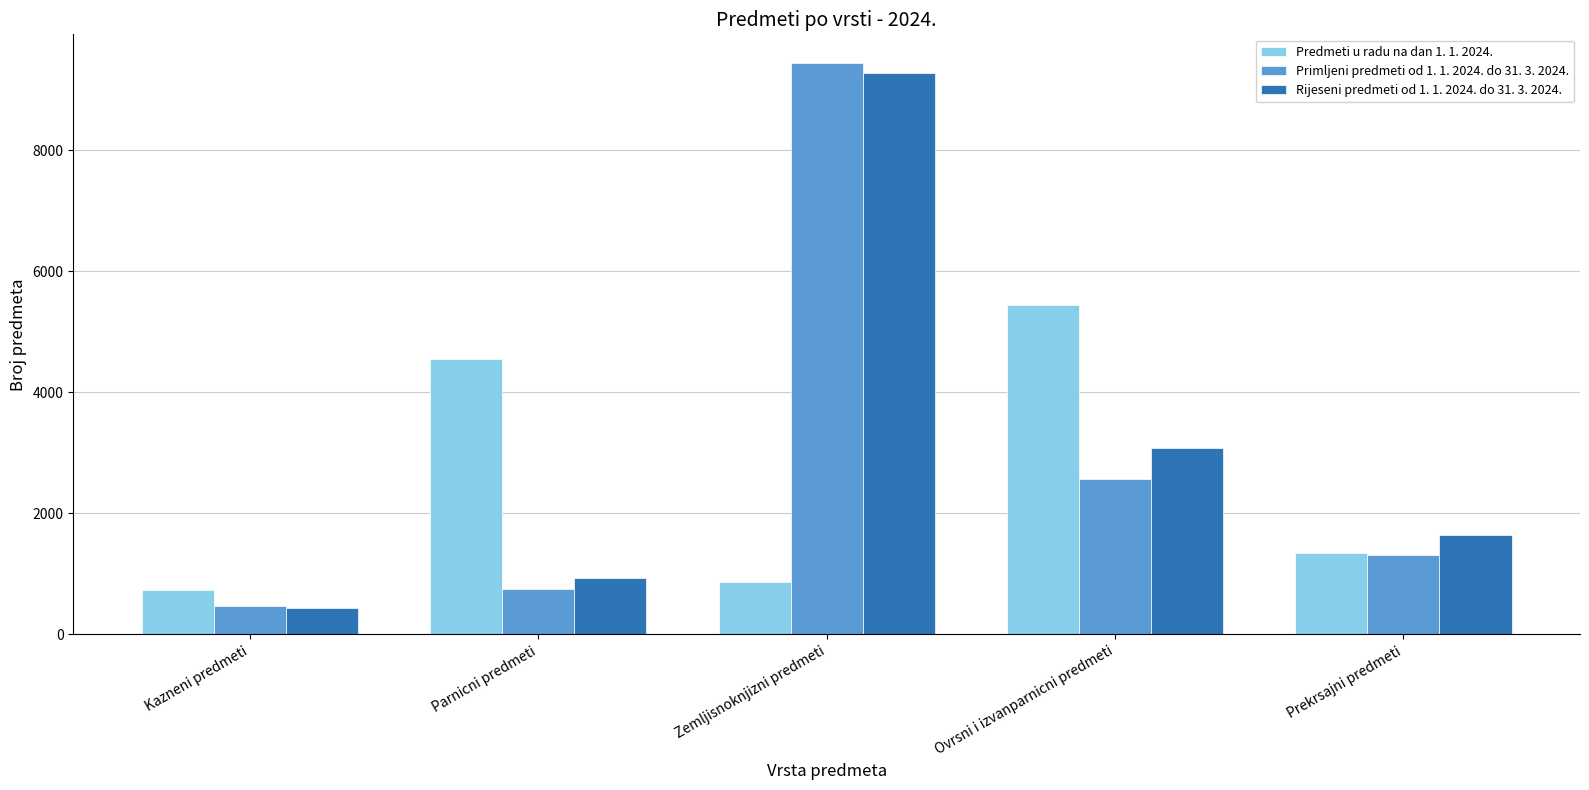

Which series has the widest spread of values?

Primljeni predmeti od 1. 1. 2024. do 31. 3. 2024.